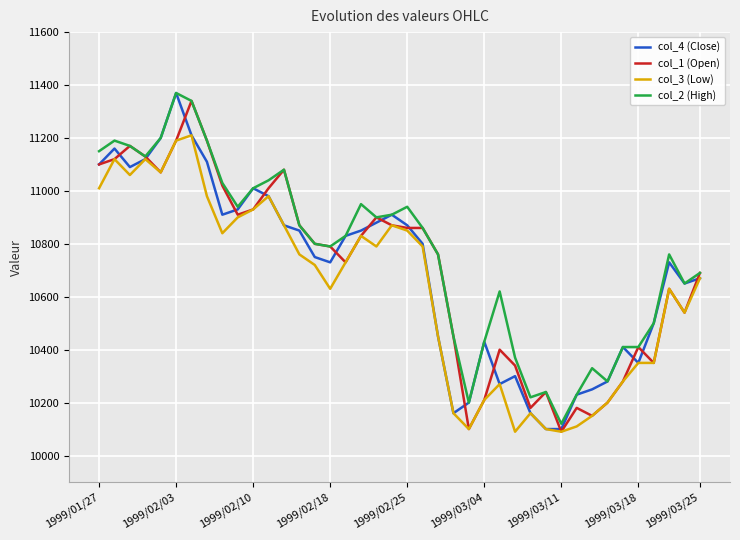

What is the greatest value displayed?

11370